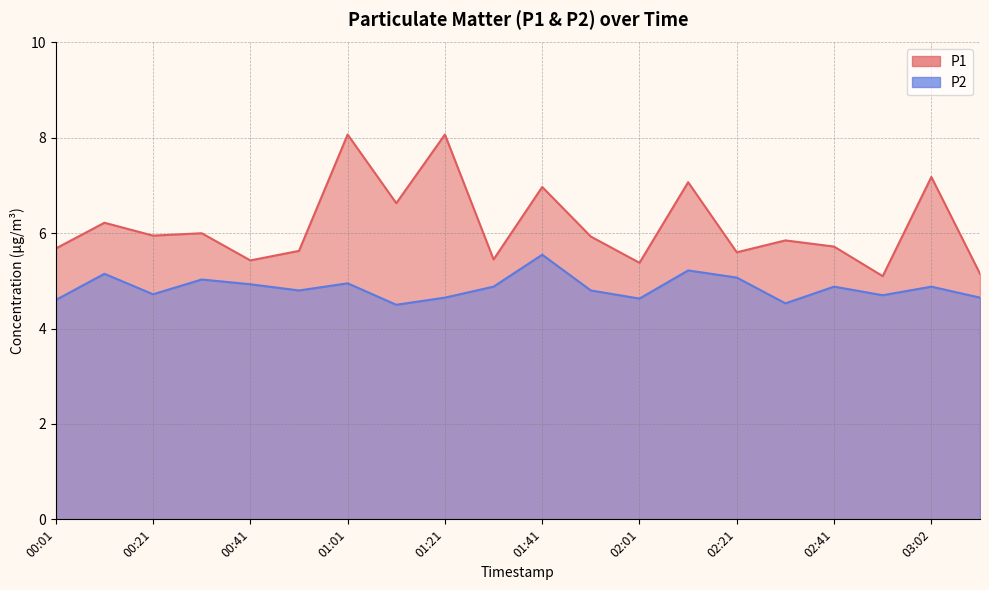

Count the number of categories in the chart.

20